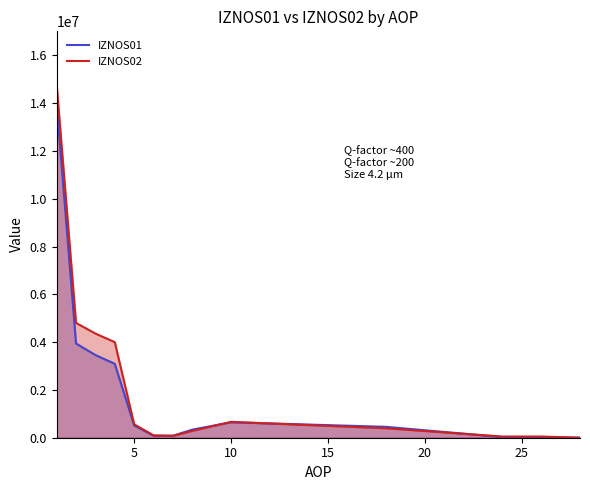

Where is the first local maximum for IZNOS02?

10